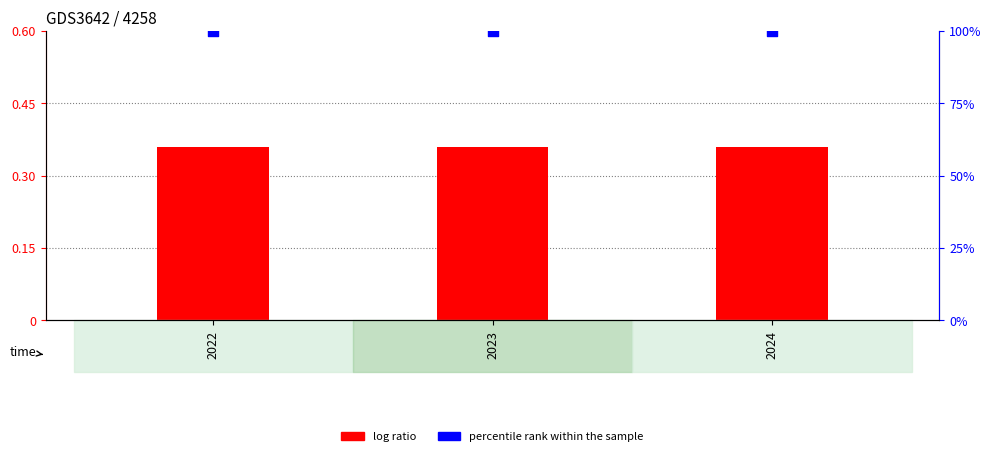

What are all the series names shown in the legend?

log ratio, percentile rank within the sample